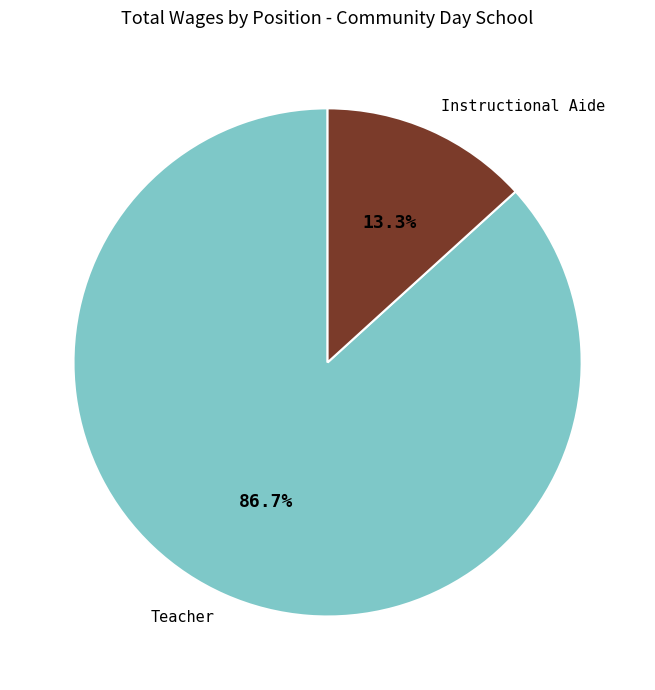

What percentage is the Teacher slice, to the nearest percent?

87%